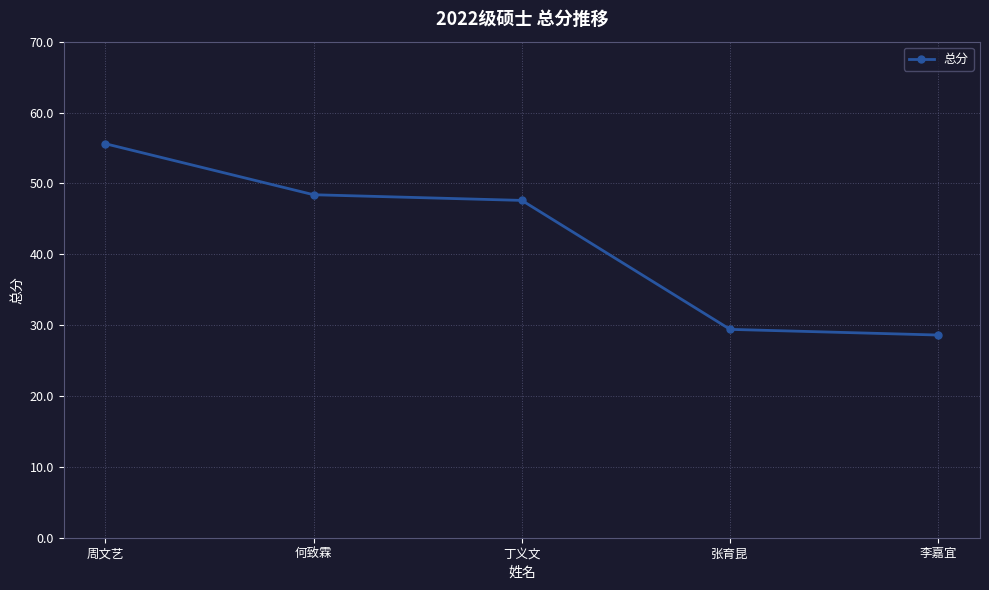

What is the difference between the second highest and second lowest values?

19.0